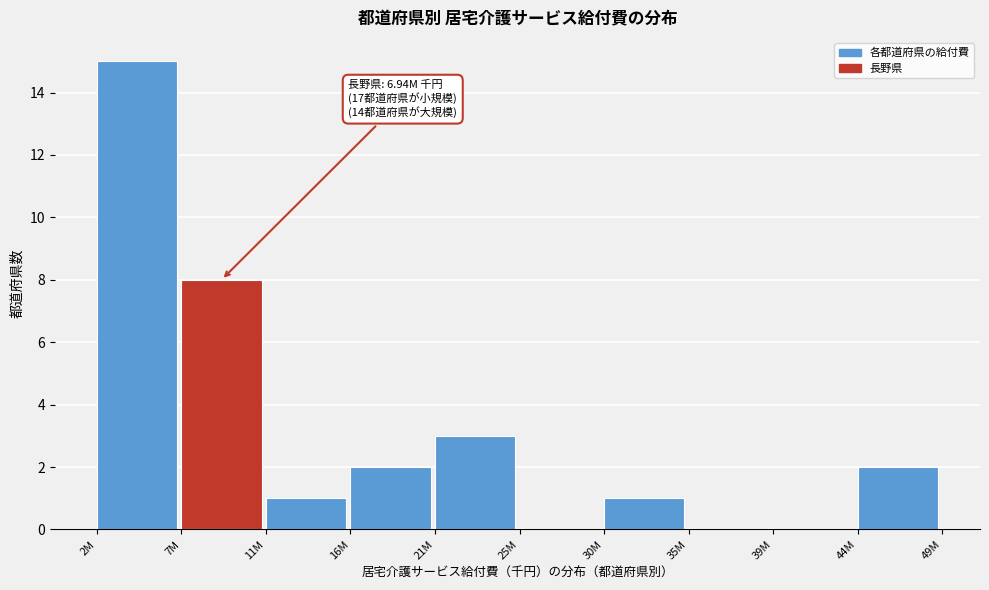

Reading left to right, transcribe all the data shown in this chart.

2M=15	7M=8	11M=1	16M=2	21M=3	25M=0	30M=1	35M=0	39M=0	44M=2